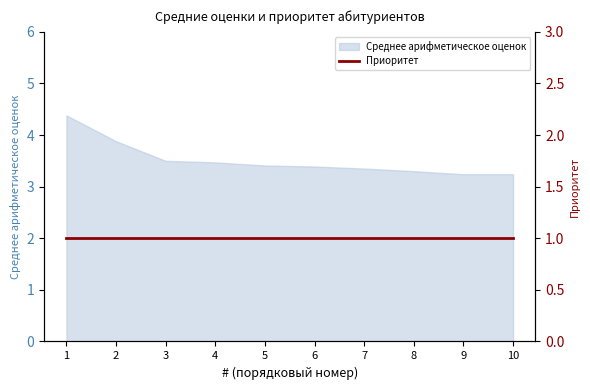

Between 9 and 1, which is larger?

1